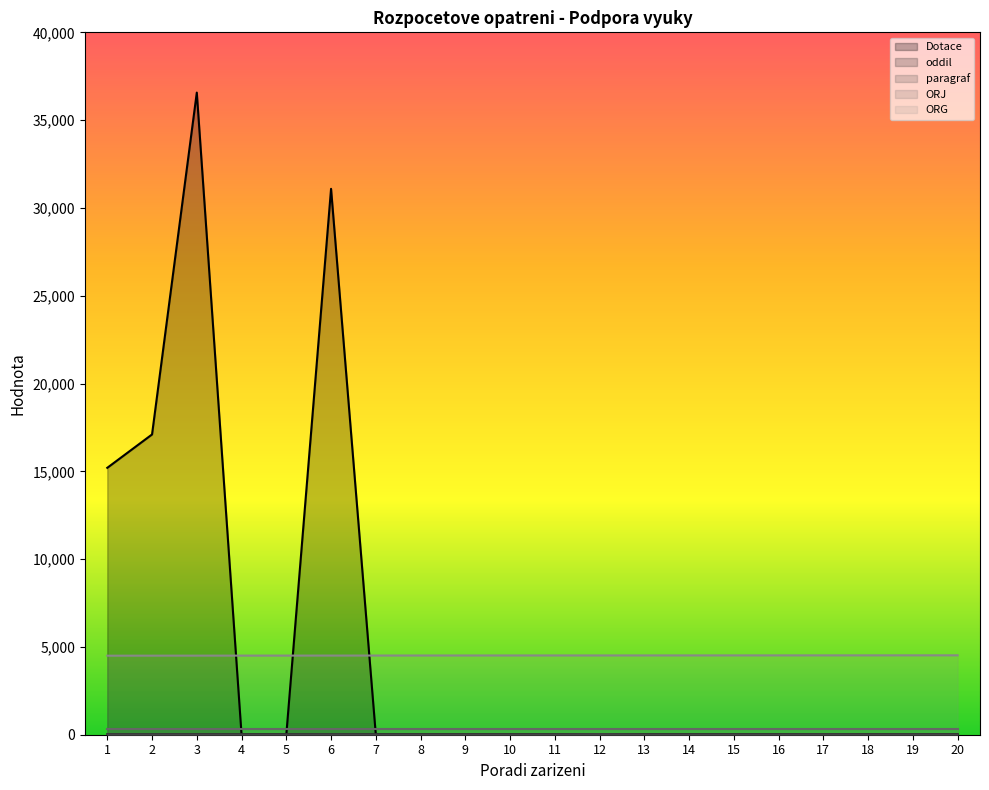

Is the value of oddil at 16 greater than the value of Dotace at 3?

No